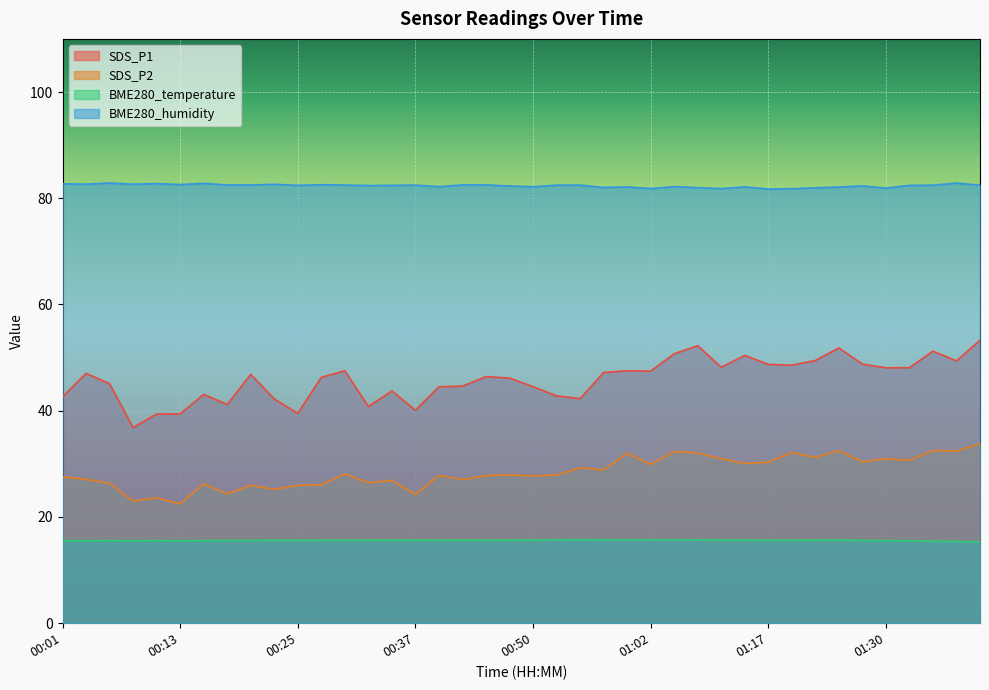

Reading right to left, extract all data points from this chart.

SDS_P1: 53.3	49.4	51.2	48.1	48.1	48.8	51.8	49.5	48.6	48.7	50.4	48.2	52.2	50.7	47.5	47.5	47.2	42.3	42.8	44.5	46.1	46.4	44.6	44.5	40.1	43.7	40.8	47.5	46.3	39.5	42.2	46.9	41.2	43.1	39.4	39.4	36.8	45.1	47.0	42.6
SDS_P2: 33.8	32.4	32.5	30.7	31.0	30.4	32.5	31.2	32.1	30.3	30.1	30.9	32.0	32.4	29.9	32.0	28.9	29.2	27.9	27.7	27.9	27.8	27.1	27.8	24.2	26.9	26.4	28.1	26.1	25.9	25.2	26.0	24.3	26.3	22.4	23.6	23.0	26.4	27.1	27.6
BME280_temperature: 15.3	15.4	15.4	15.5	15.6	15.6	15.7	15.6	15.6	15.6	15.7	15.7	15.7	15.7	15.7	15.7	15.7	15.7	15.7	15.7	15.6	15.6	15.6	15.6	15.6	15.6	15.6	15.6	15.6	15.6	15.6	15.6	15.6	15.6	15.6	15.6	15.6	15.6	15.6	15.5
BME280_humidity: 82.5	82.9	82.5	82.4	81.9	82.3	82.1	82.0	81.8	81.7	82.1	81.8	82.0	82.2	81.8	82.1	82.0	82.5	82.5	82.2	82.3	82.5	82.5	82.2	82.5	82.4	82.4	82.5	82.5	82.4	82.6	82.5	82.5	82.8	82.6	82.8	82.7	82.9	82.7	82.7